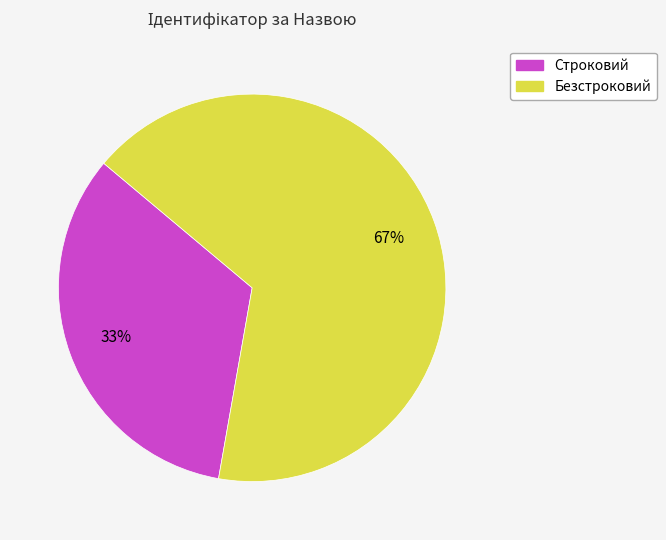

To the nearest percent, what percentage of the pie is Строковий?

33%